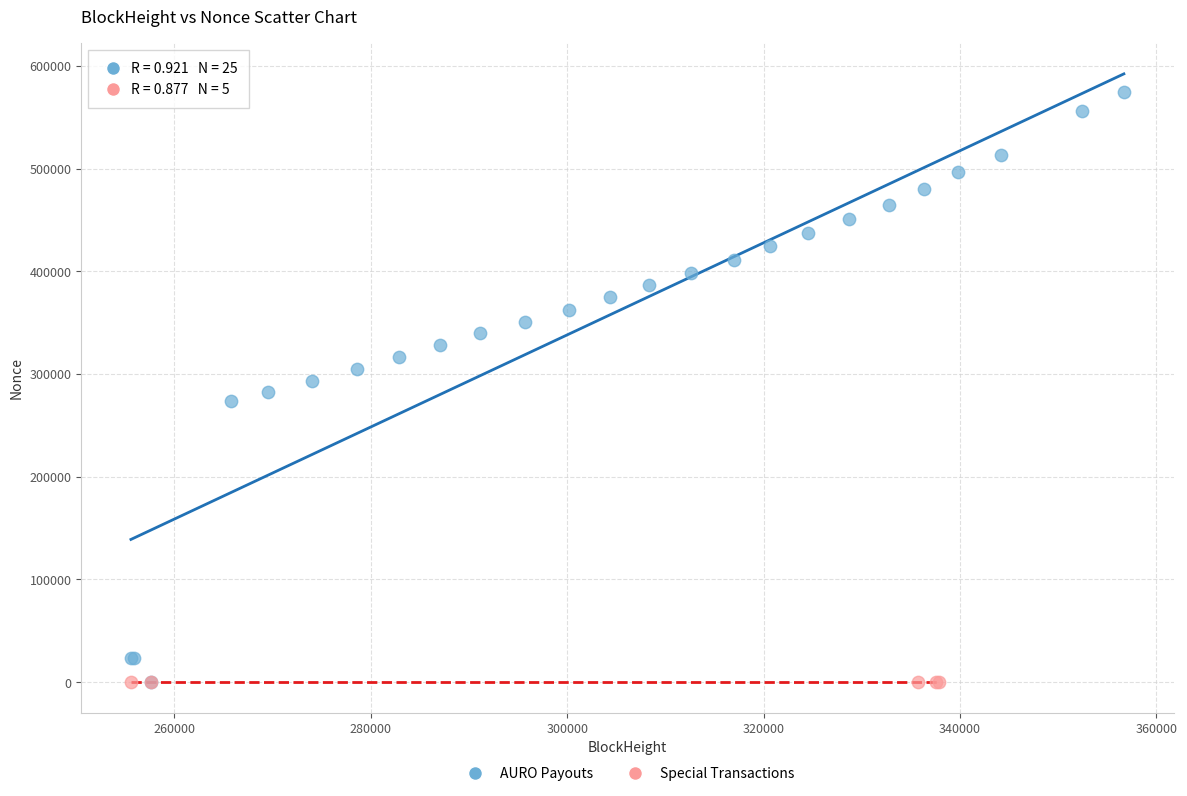

Which series reaches the maximum Y coordinate?

AURO Payouts